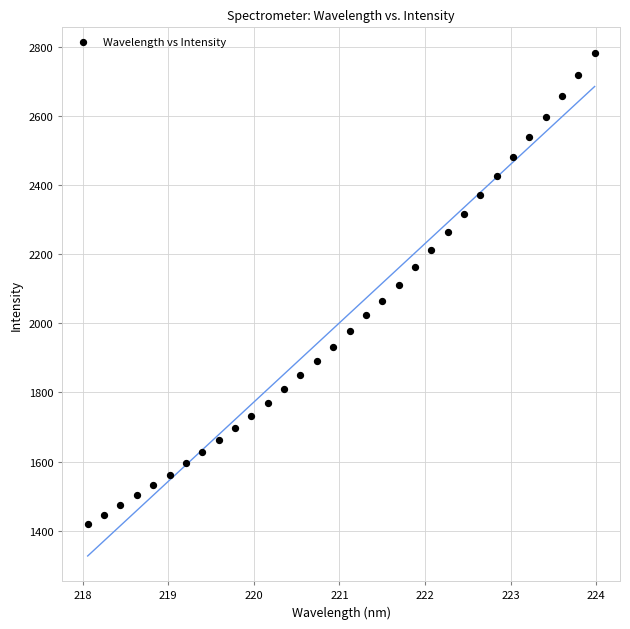

How many data points are displayed?

32